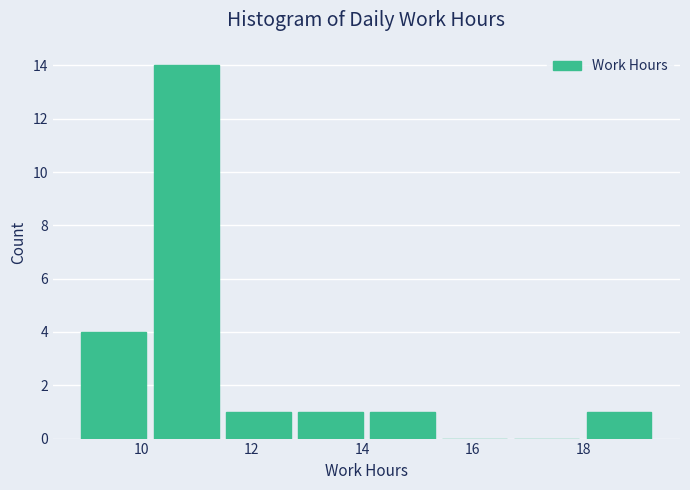

Reading left to right, transcribe this chart: for each bar, give the range it covers on the x-axis and its height. Neither the bar edges nor the heights are printed on the chart, so give them approximately, as read against the axes.

9.0 to 10.2: 4
10.2 to 11.6: 14
11.6 to 12.8: 1
12.8 to 14.2: 1
14.2 to 15.4: 1
15.4 to 16.8: 0
16.8 to 18.0: 0
18.0 to 19.4: 1